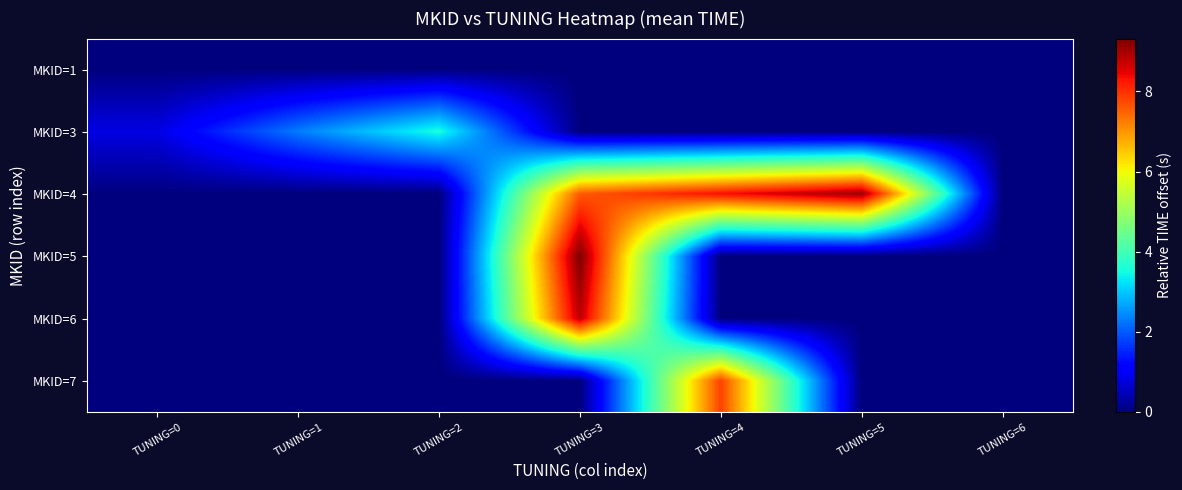

Rank the series by their maximum value, from lowest to highest.

MKID=1, MKID=3, MKID=7, MKID=6, MKID=4, MKID=5